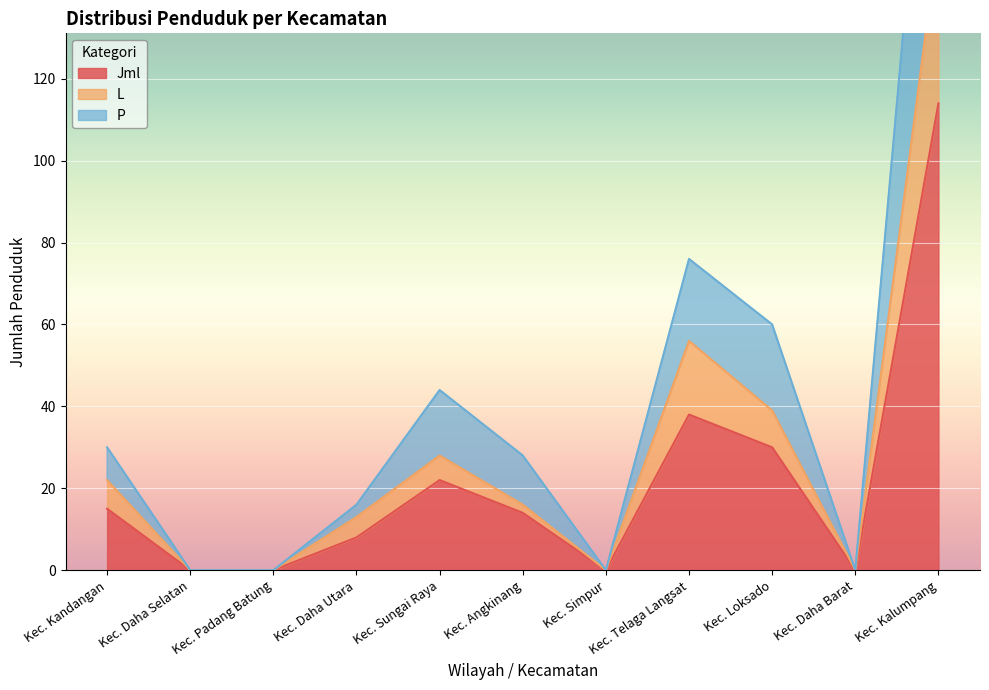

Which series has the largest total across all categories?

P